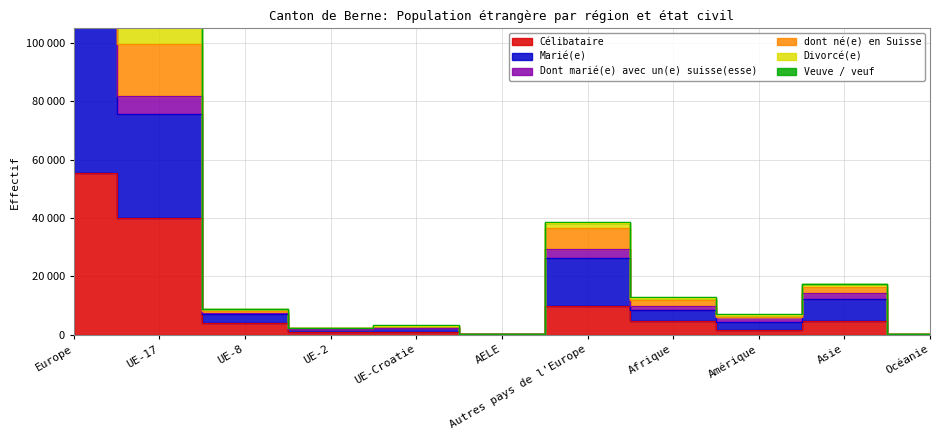

How many values in the Célibataire series are below 3929?

5